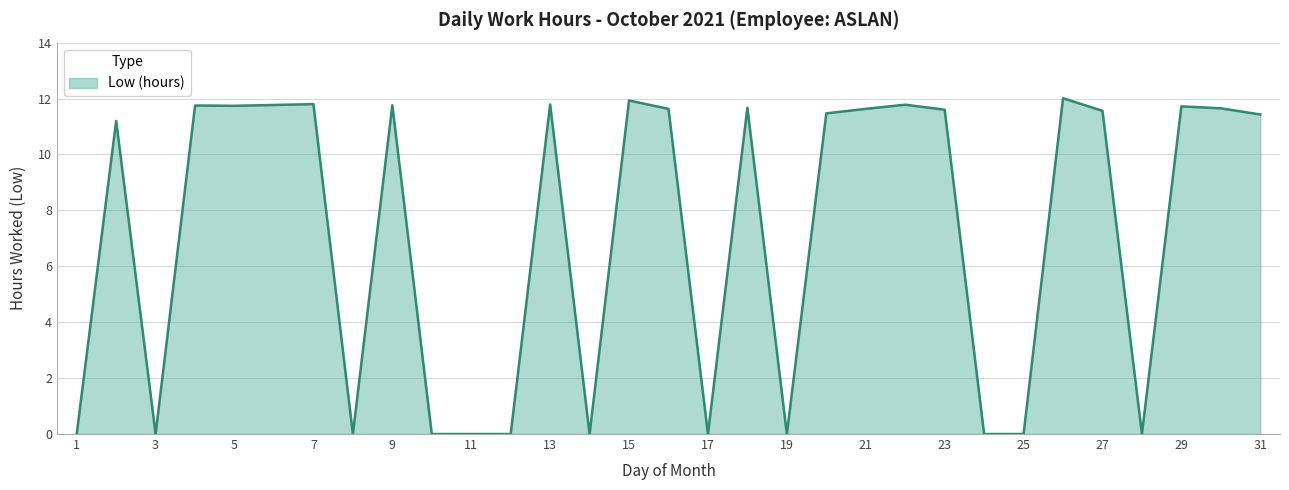

What is the maximum value shown in the chart?

12.0